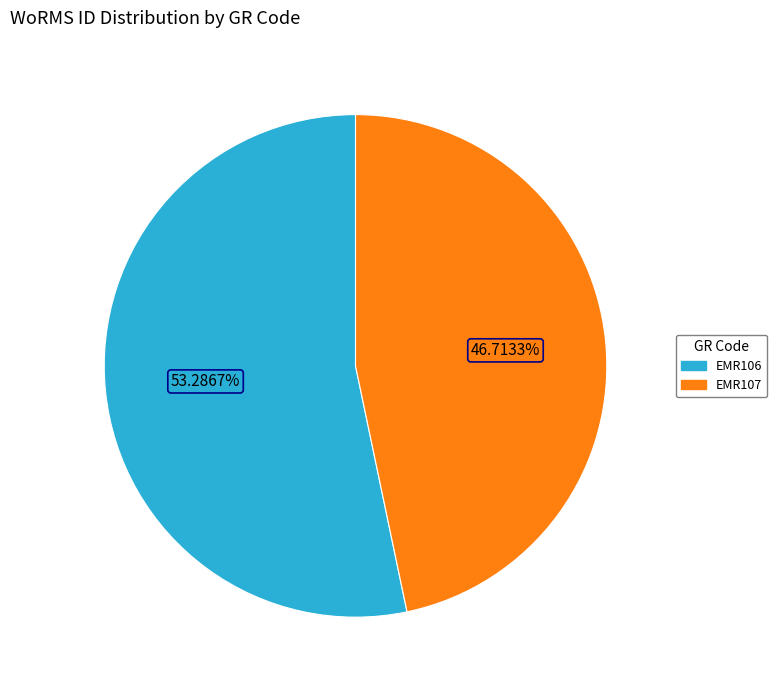

Which slice is the smallest?

EMR107